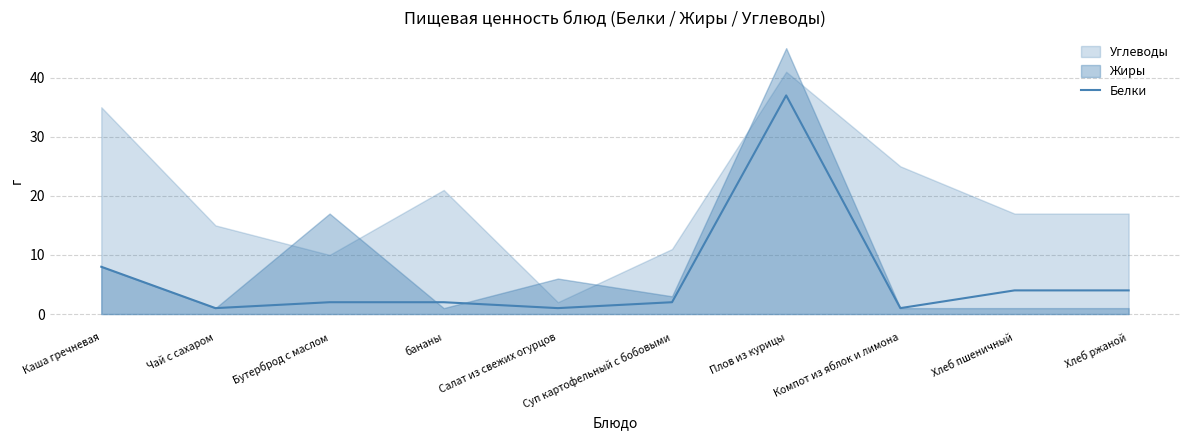

What is the change in value from бананы to Хлеб пшеничный?

+2